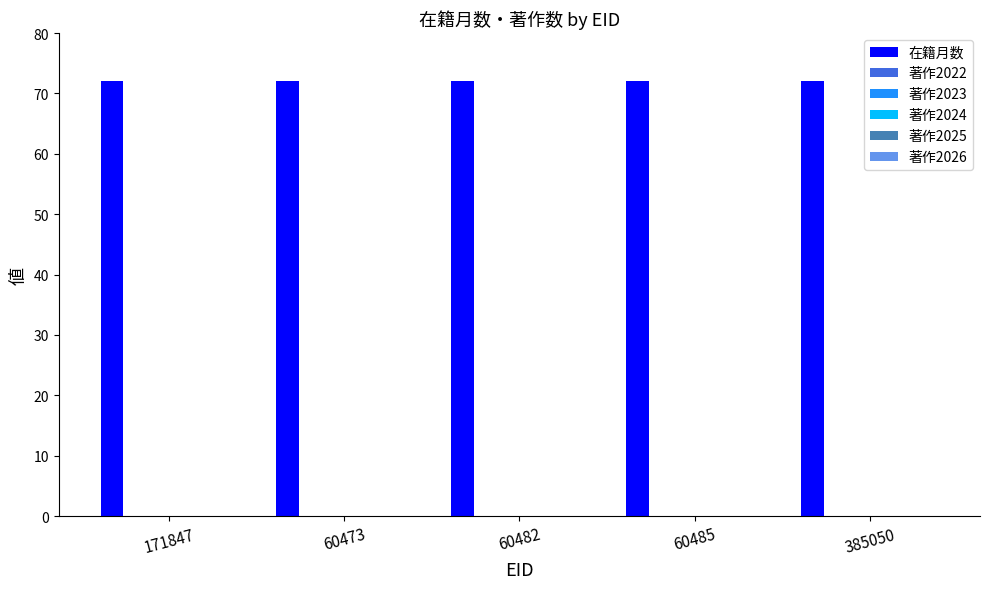

What are all the series names shown in the legend?

在籍月数, 著作2022, 著作2023, 著作2024, 著作2025, 著作2026